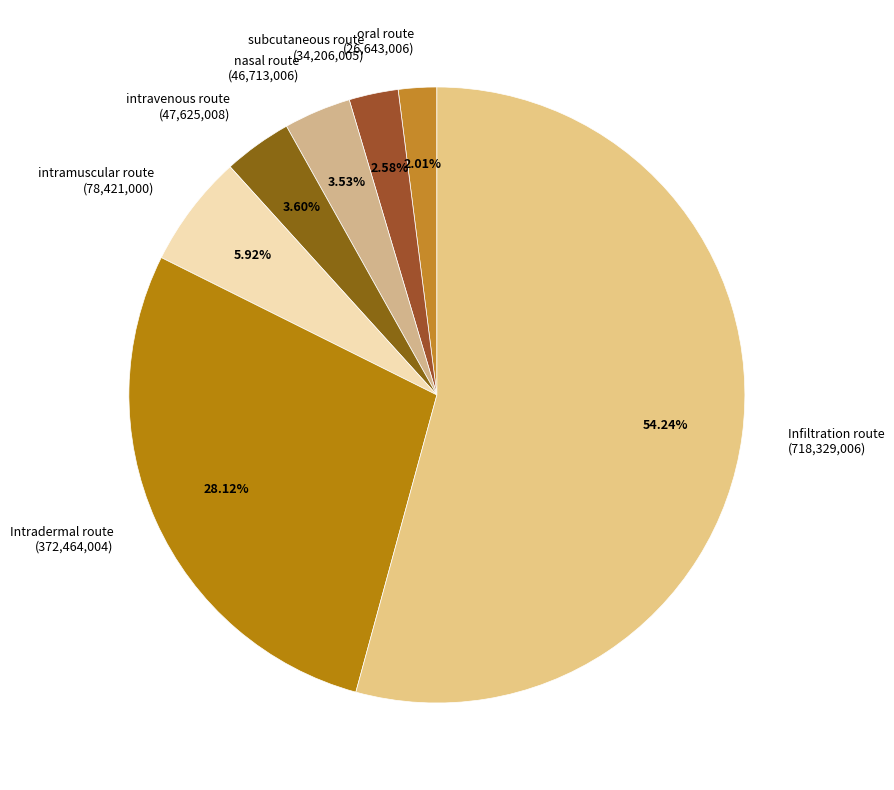

Is the sum of intramuscular route (78,421,000) and oral route (26,643,006) greater than half?

No